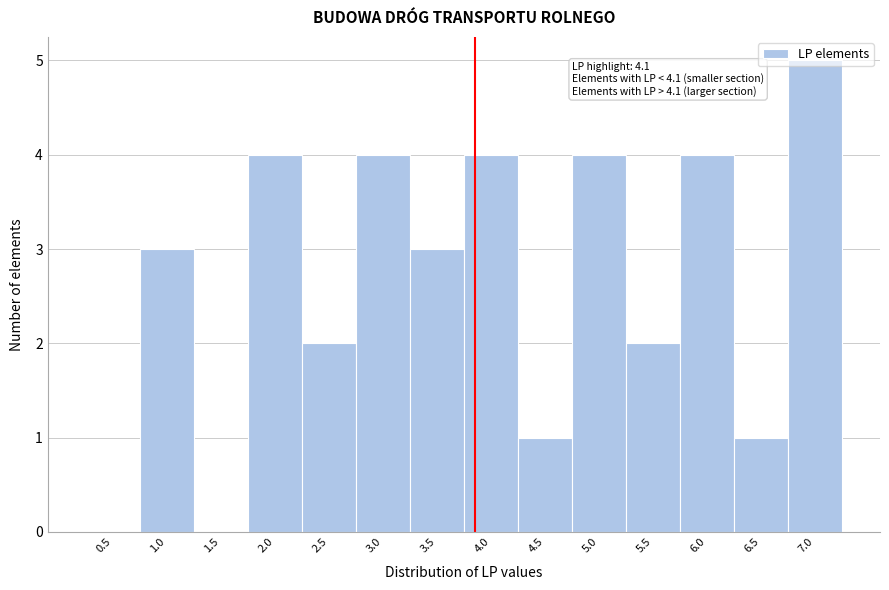

Read the value at 7.0.

5